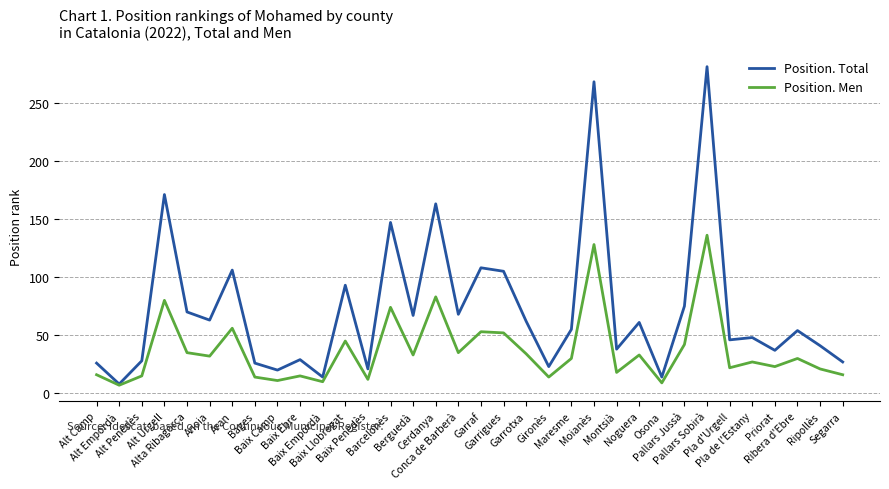

Which series has the widest spread of values?

Position. Total